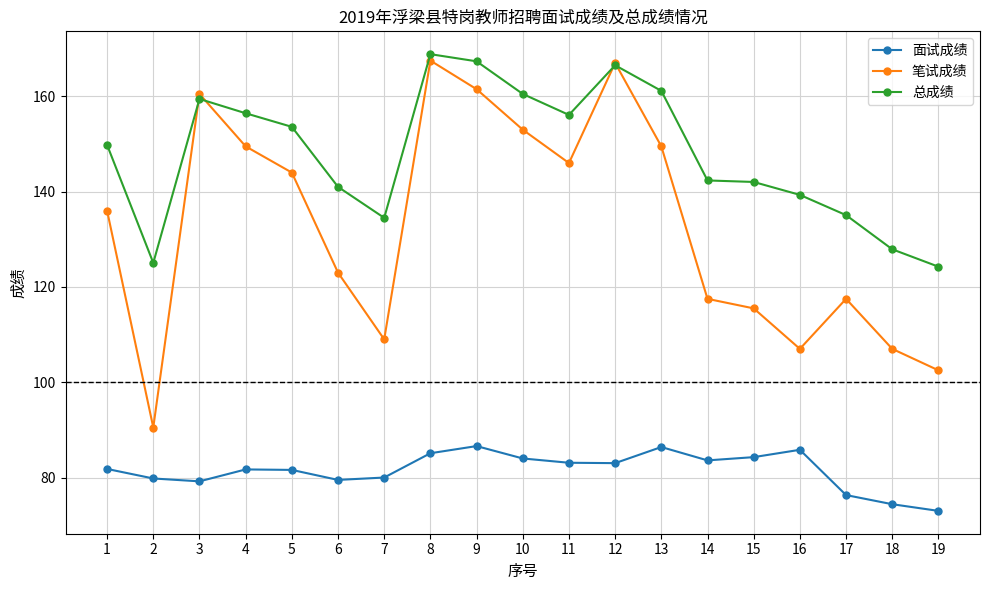

Is the value of 面试成绩 at 2 greater than the value of 总成绩 at 14?

No